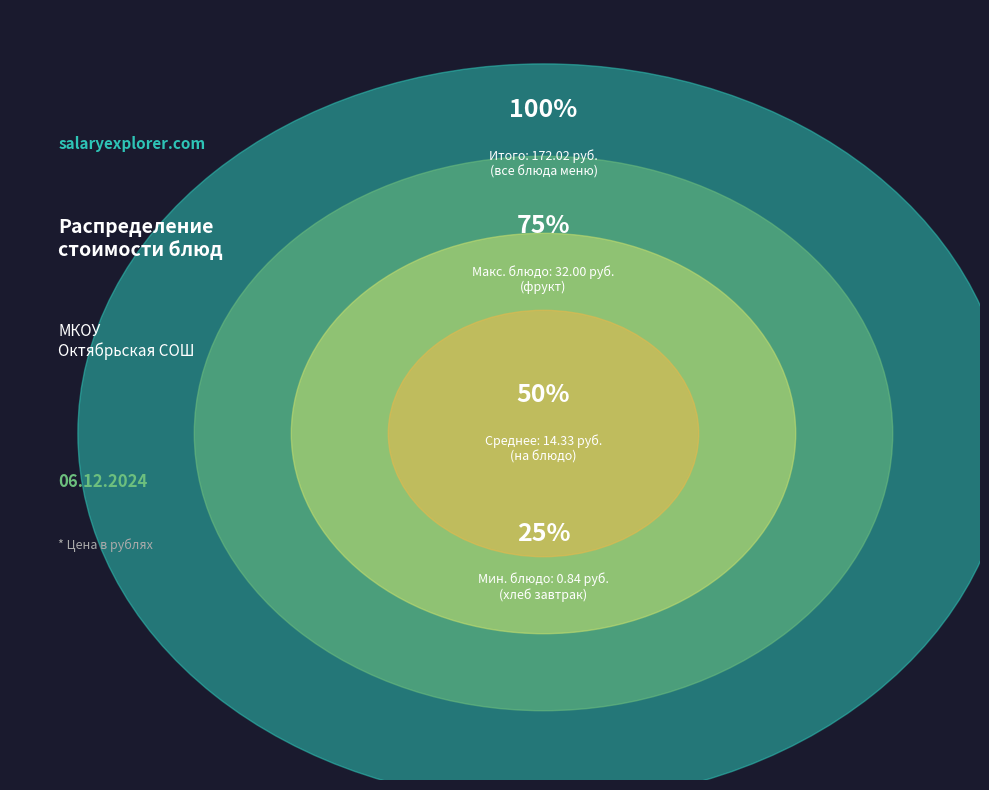

The хлеб
(завтрак) slice represents 1% of the pie. True or false?

False